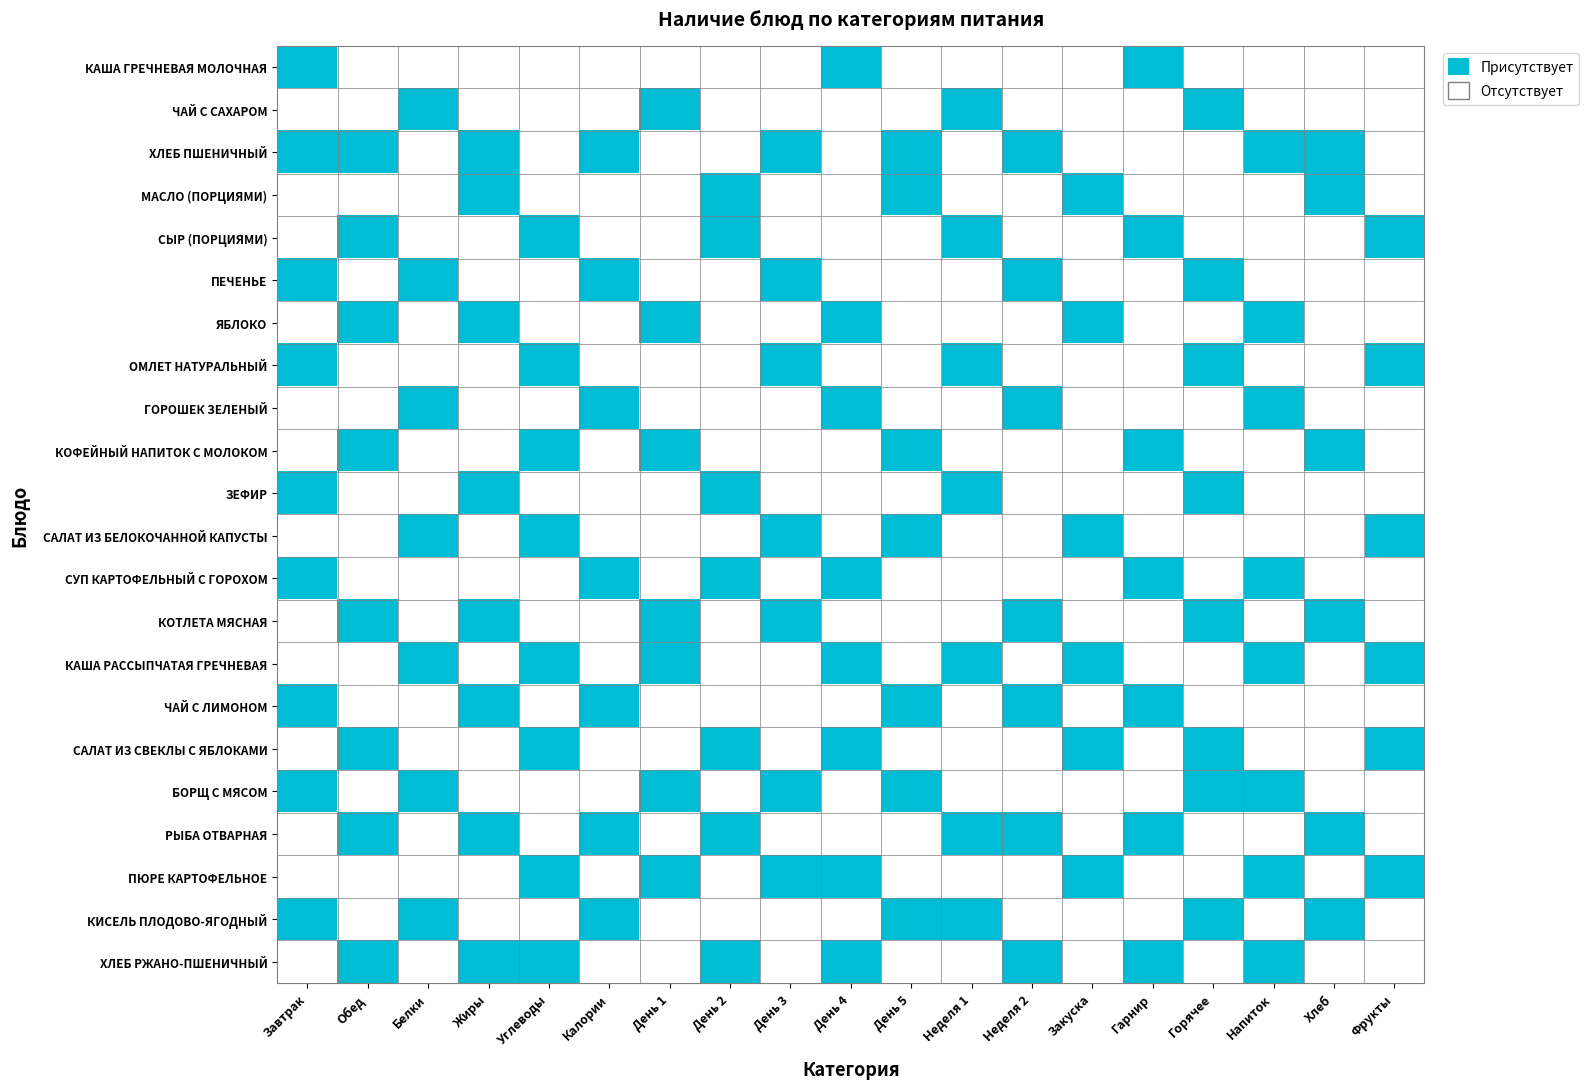

Rank the series by their maximum value, from lowest to highest.

КАША ГРЕЧНЕВАЯ МОЛОЧНАЯ, ЧАЙ С САХАРОМ, ХЛЕБ ПШЕНИЧНЫЙ, МАСЛО (ПОРЦИЯМИ), СЫР (ПОРЦИЯМИ), ПЕЧЕНЬЕ, ЯБЛОКО, ОМЛЕТ НАТУРАЛЬНЫЙ, ГОРОШЕК ЗЕЛЕНЫЙ, КОФЕЙНЫЙ НАПИТОК С МОЛОКОМ, ЗЕФИР, САЛАТ ИЗ БЕЛОКОЧАННОЙ КАПУСТЫ, СУП КАРТОФЕЛЬНЫЙ С ГОРОХОМ, КОТЛЕТА МЯСНАЯ, КАША РАССЫПЧАТАЯ ГРЕЧНЕВАЯ, ЧАЙ С ЛИМОНОМ, САЛАТ ИЗ СВЕКЛЫ С ЯБЛОКАМИ, БОРЩ С МЯСОМ, РЫБА ОТВАРНАЯ, ПЮРЕ КАРТОФЕЛЬНОЕ, КИСЕЛЬ ПЛОДОВО-ЯГОДНЫЙ, ХЛЕБ РЖАНО-ПШЕНИЧНЫЙ